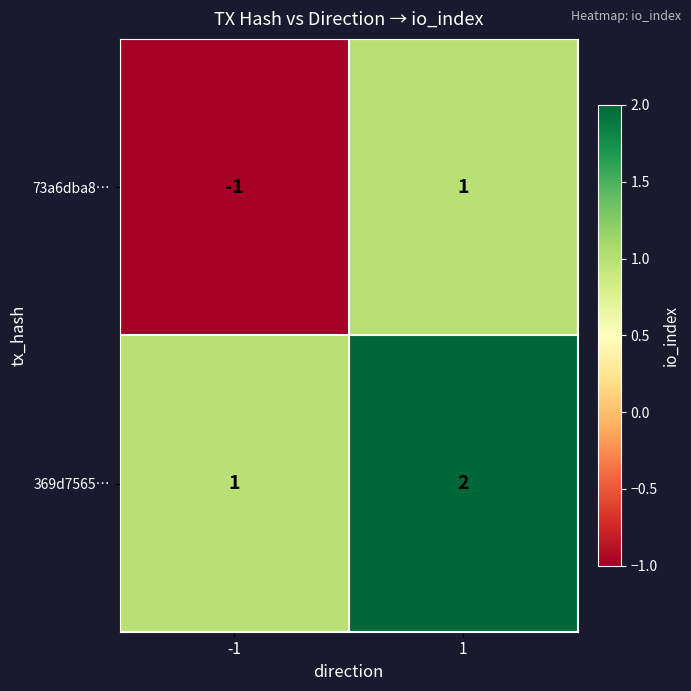

Which category has the highest value across all series?

1